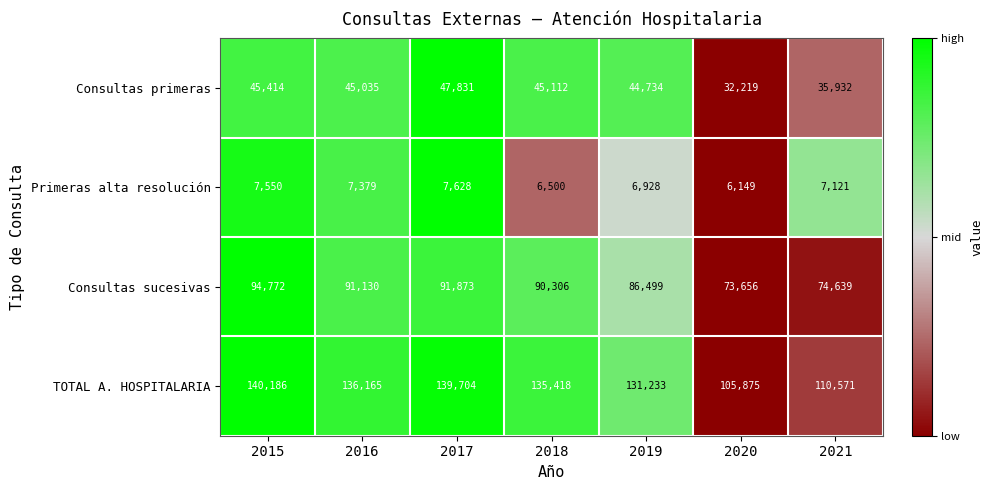

What is the spread (max minus min) of values at 2016?

128786